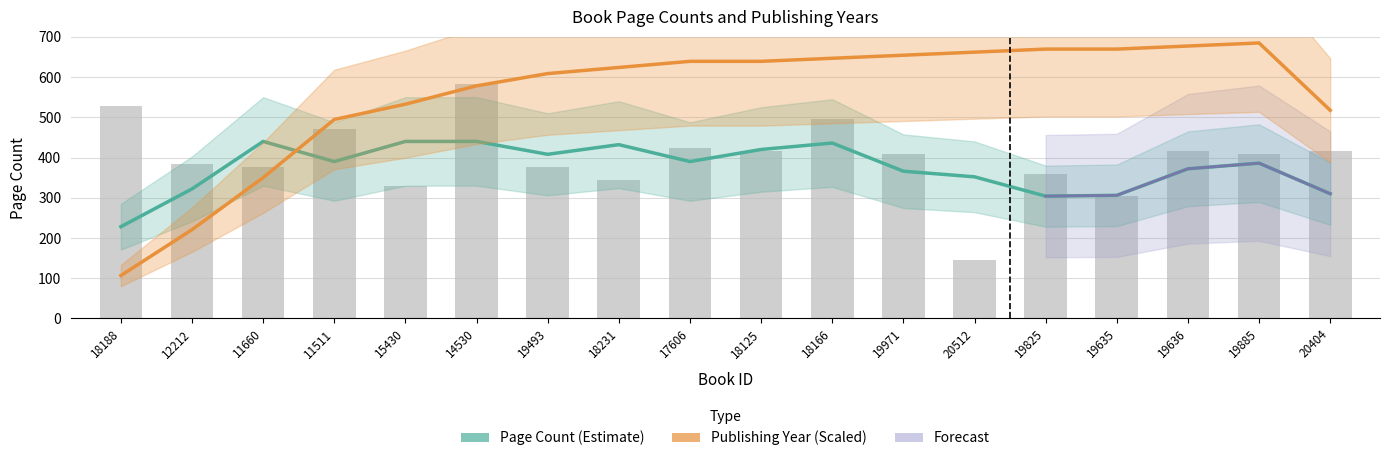

Reading left to right, list all the values displayed in this chart.

528	384	376	472	328	584	376	344	424	416	496	408	144	360	304	416	408	416